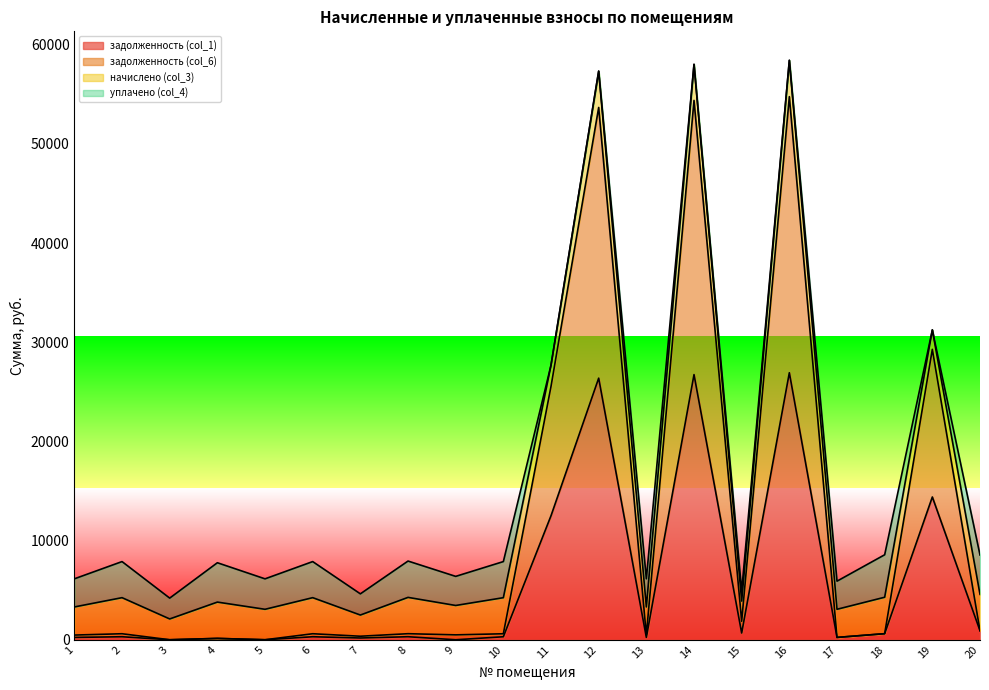

What is the total value across all series at 4?

7767.3